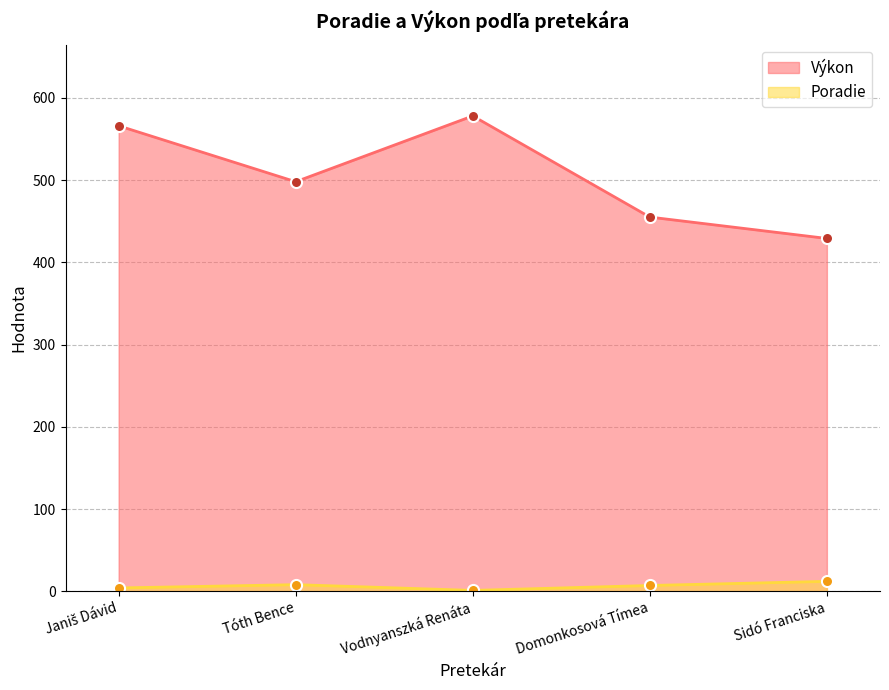

The value of Výkon at Domonkosová Tímea is 799. True or false?

False